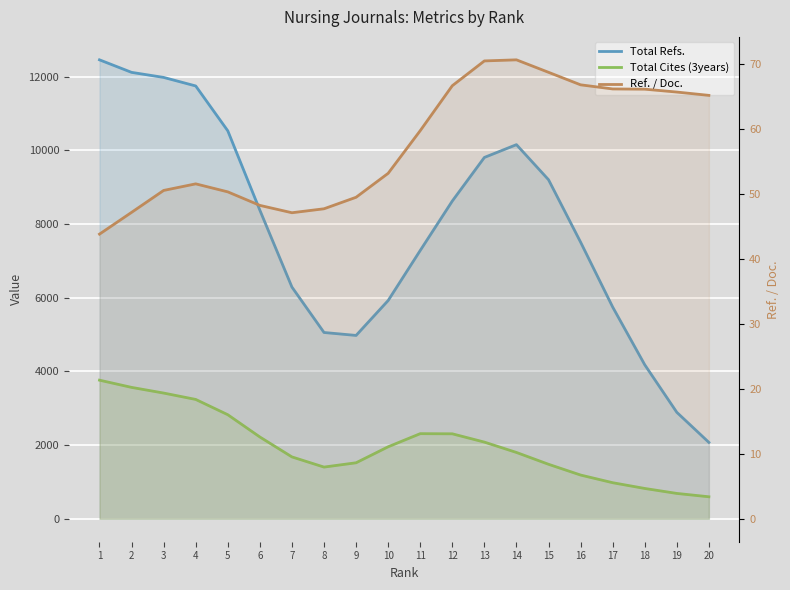

At 11, list the series in order from smallest to largest.

Ref. / Doc., Total Cites (3years), Total Refs.